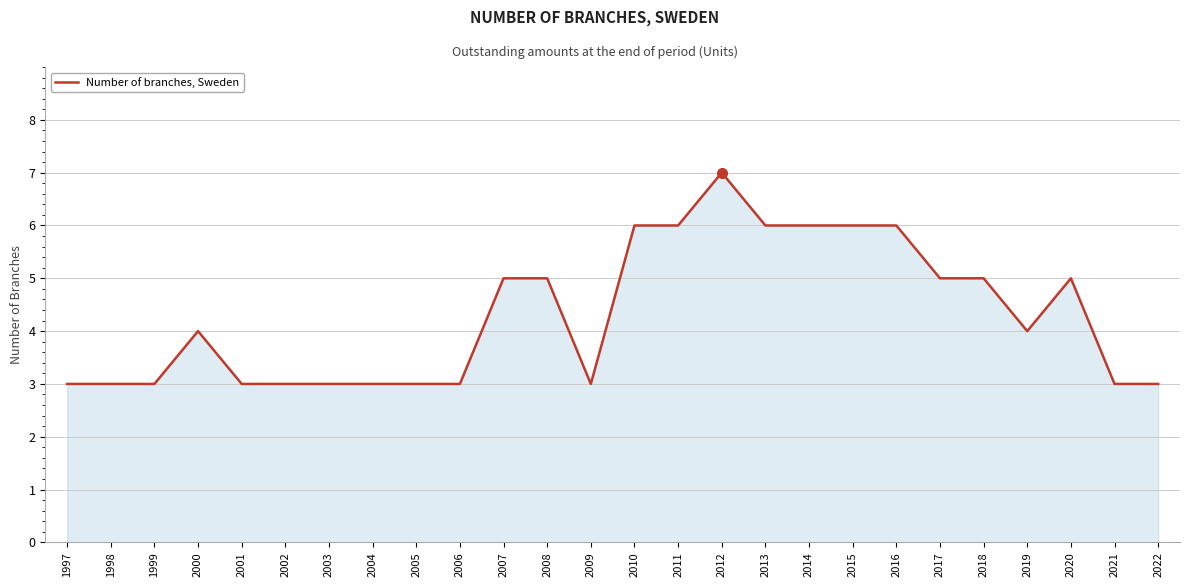

Reading left to right, extract all data points from this chart.

1997=3	1998=3	1999=3	2000=4	2001=3	2002=3	2003=3	2004=3	2005=3	2006=3	2007=5	2008=5	2009=3	2010=6	2011=6	2012=7	2013=6	2014=6	2015=6	2016=6	2017=5	2018=5	2019=4	2020=5	2021=3	2022=3